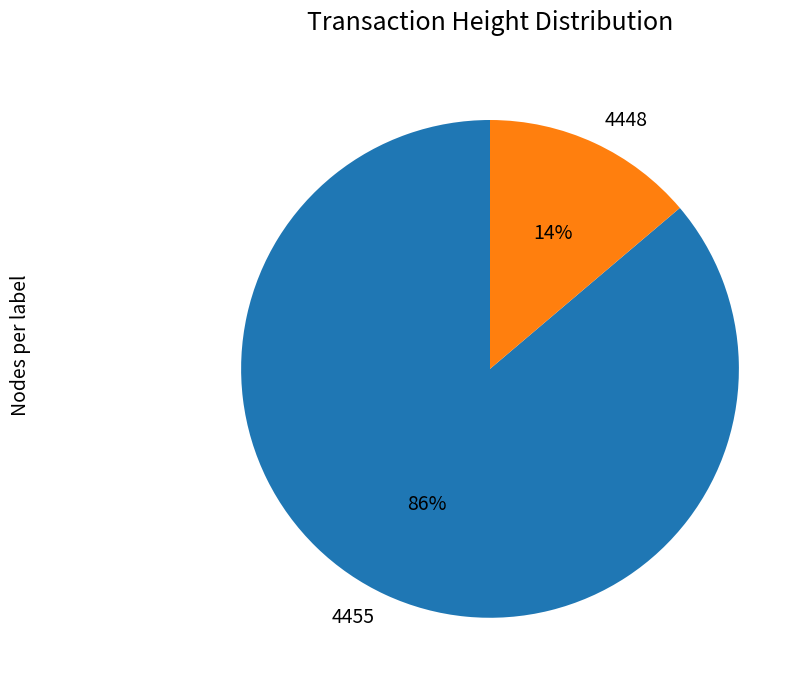

How many slices are in this pie chart?

2